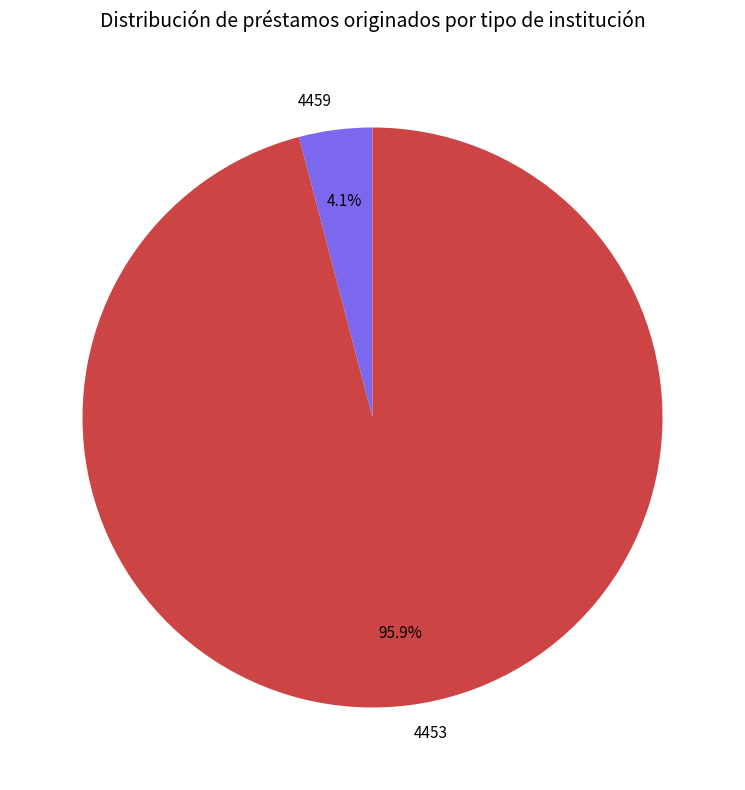

To the nearest percent, what is the difference between the largest and smallest slice percentages?

92%